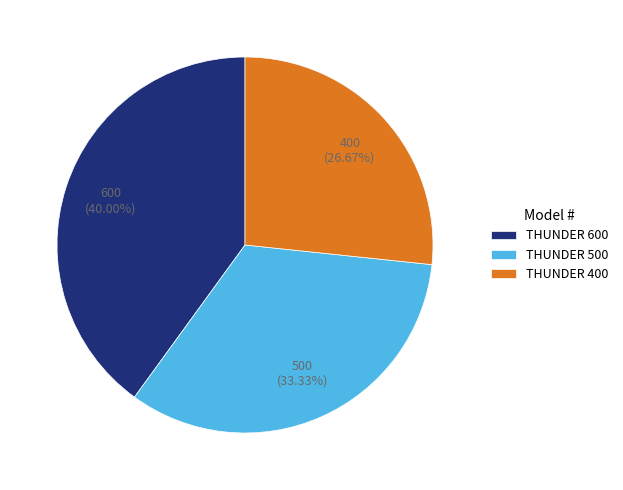

Approximately how many times larger is the value at THUNDER 600 compared to THUNDER 400?

1.5